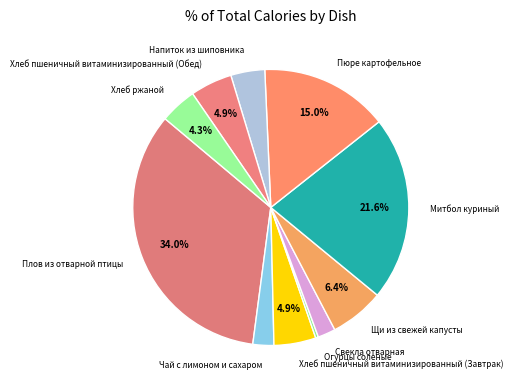

Approximately how many times larger is the value at Хлеб пшеничный витаминизированный (Завтрак) compared to Щи из свежей капусты?

0.8